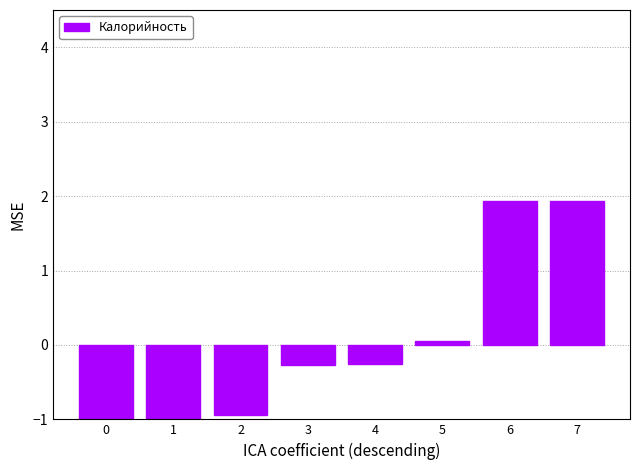

The chart shows a value of -0.9 at 2. True or false?

True